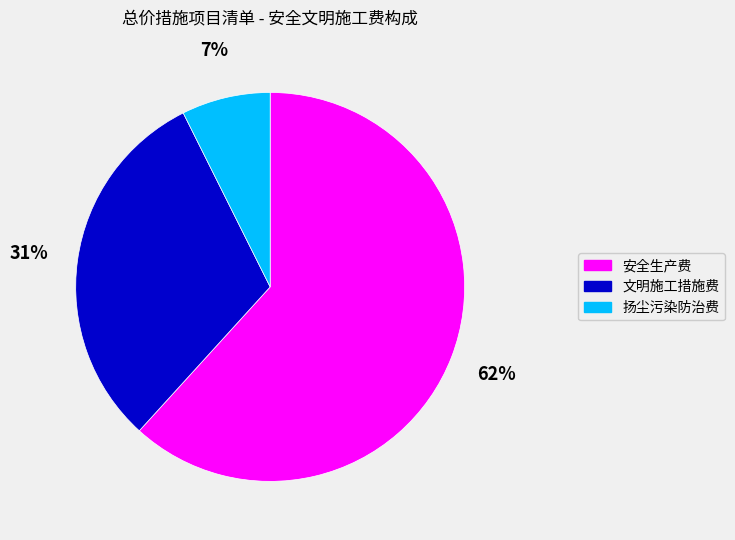

Which has a higher value, 安全生产费 or 扬尘污染防治费?

安全生产费